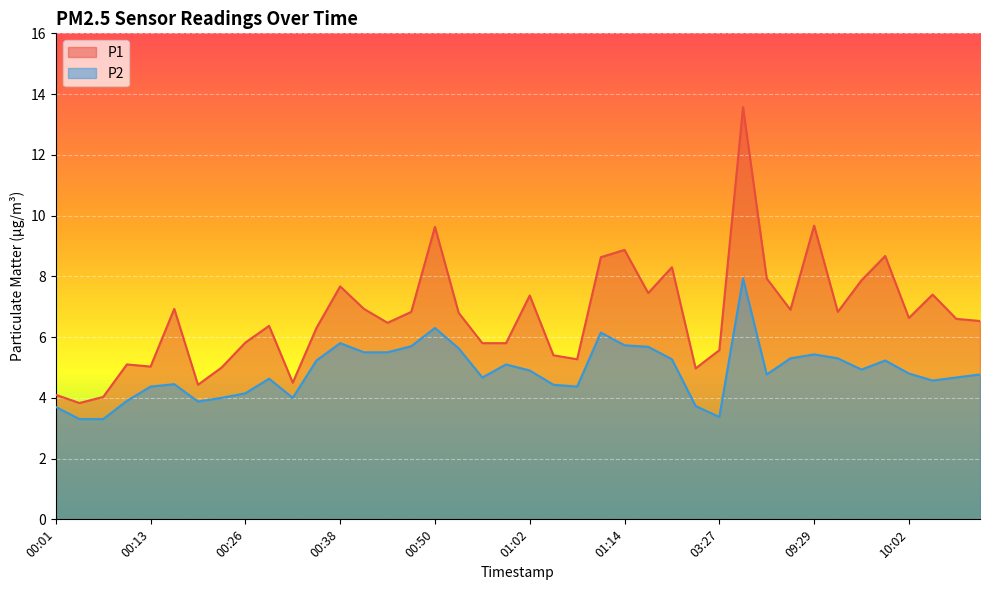

Where is the first local maximum for P1?

00:10